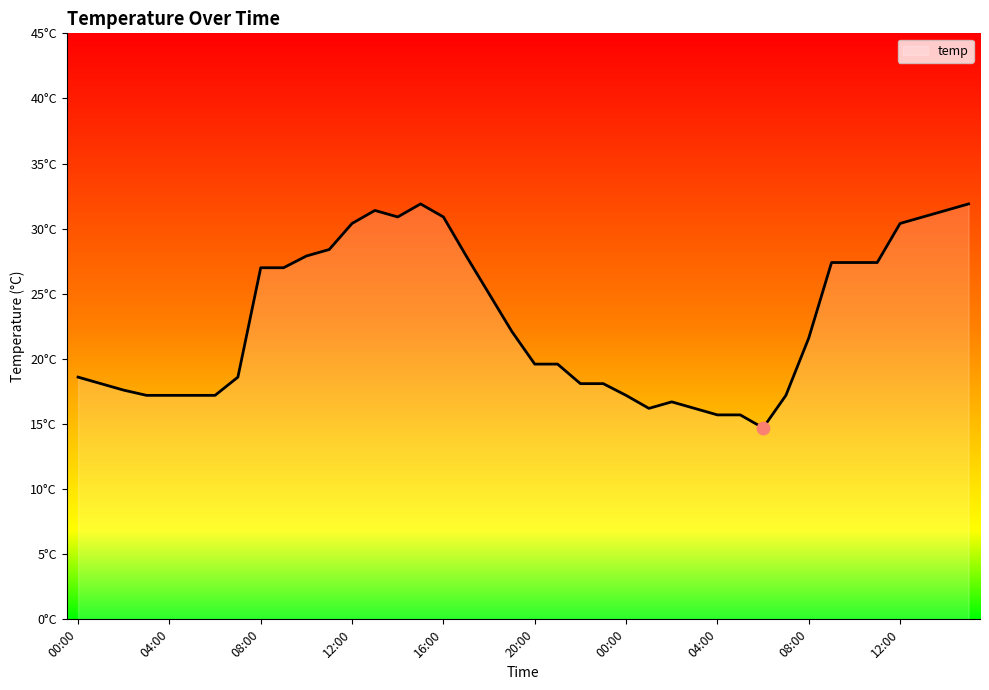

Does the chart have visible grid lines?

No